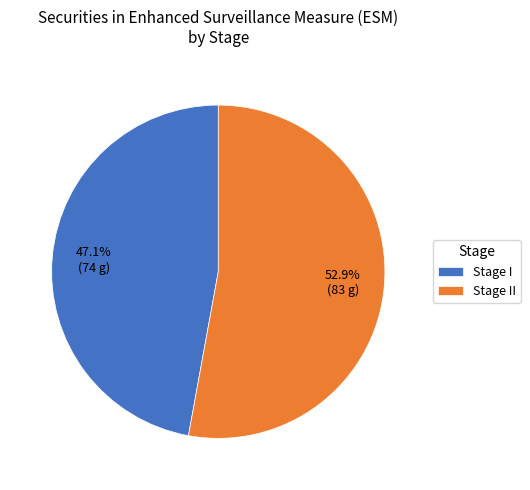

Which slice represents more than half of the pie?

Stage II